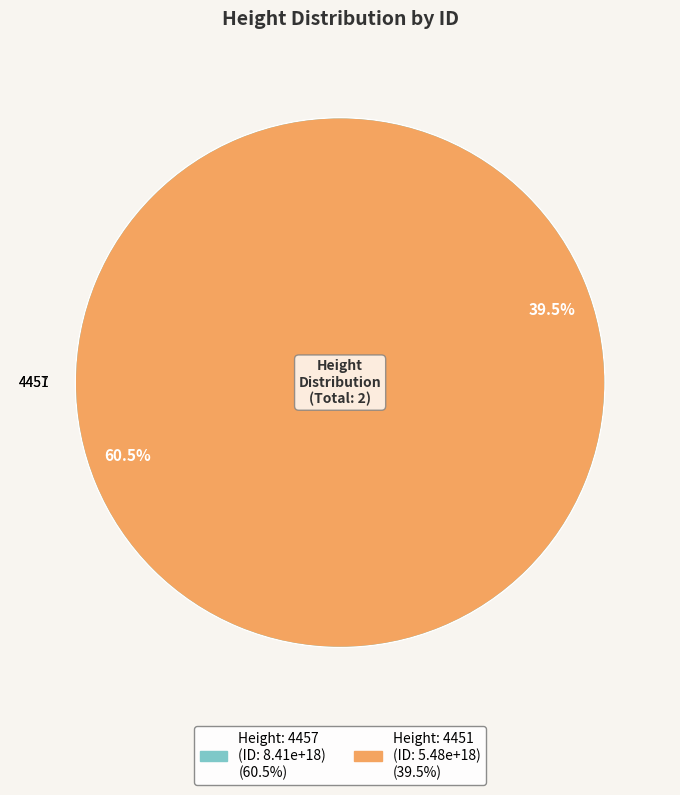

Does 4451 account for over 50% of the chart?

No